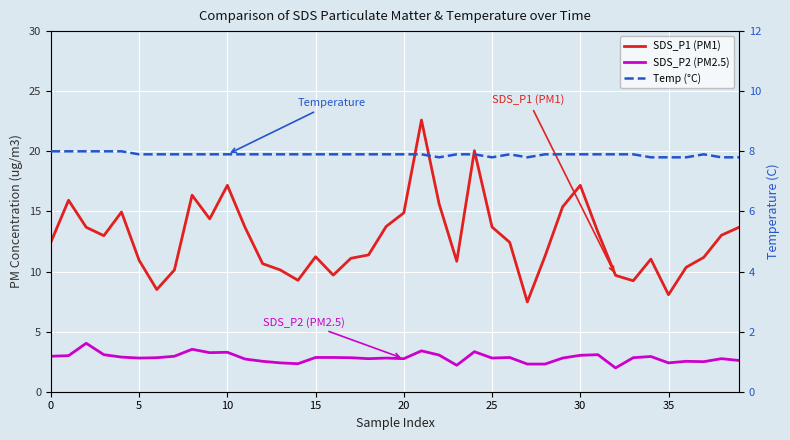

What is the value of the SDS_P2 (PM2.5) point at the 13th from the left?

2.5